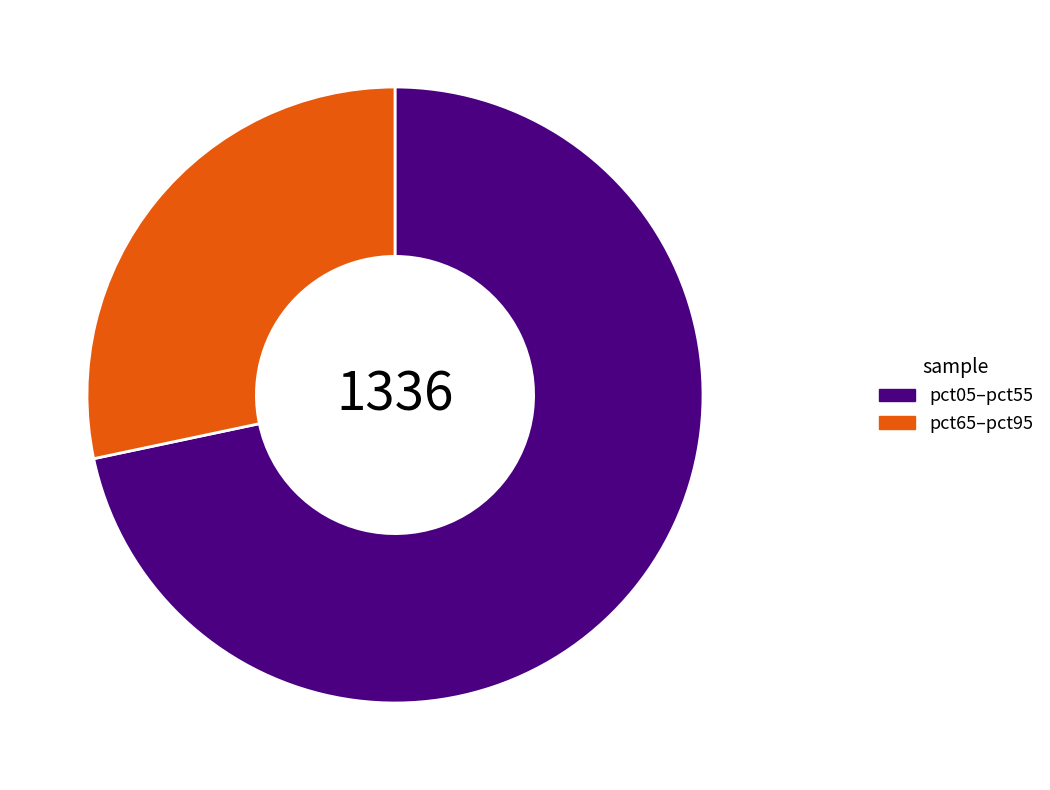

Is the sum of pct05–pct55 and pct65–pct95 greater than half?

Yes